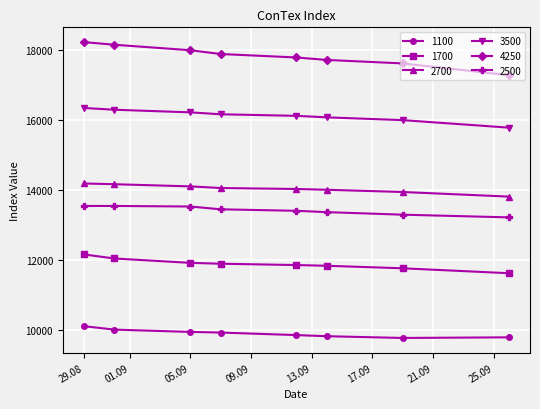

What is the value of the 1700 point at the 8th from the left?

11614